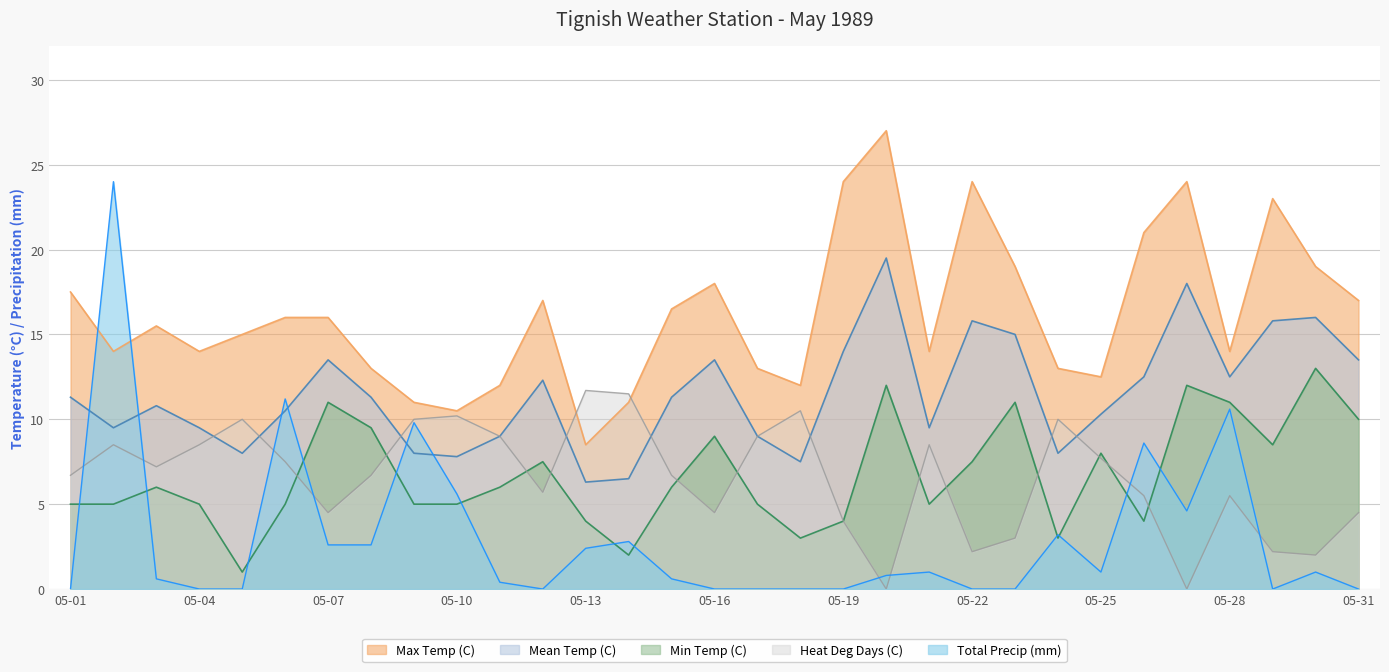

How many lines are shown in the chart?

5